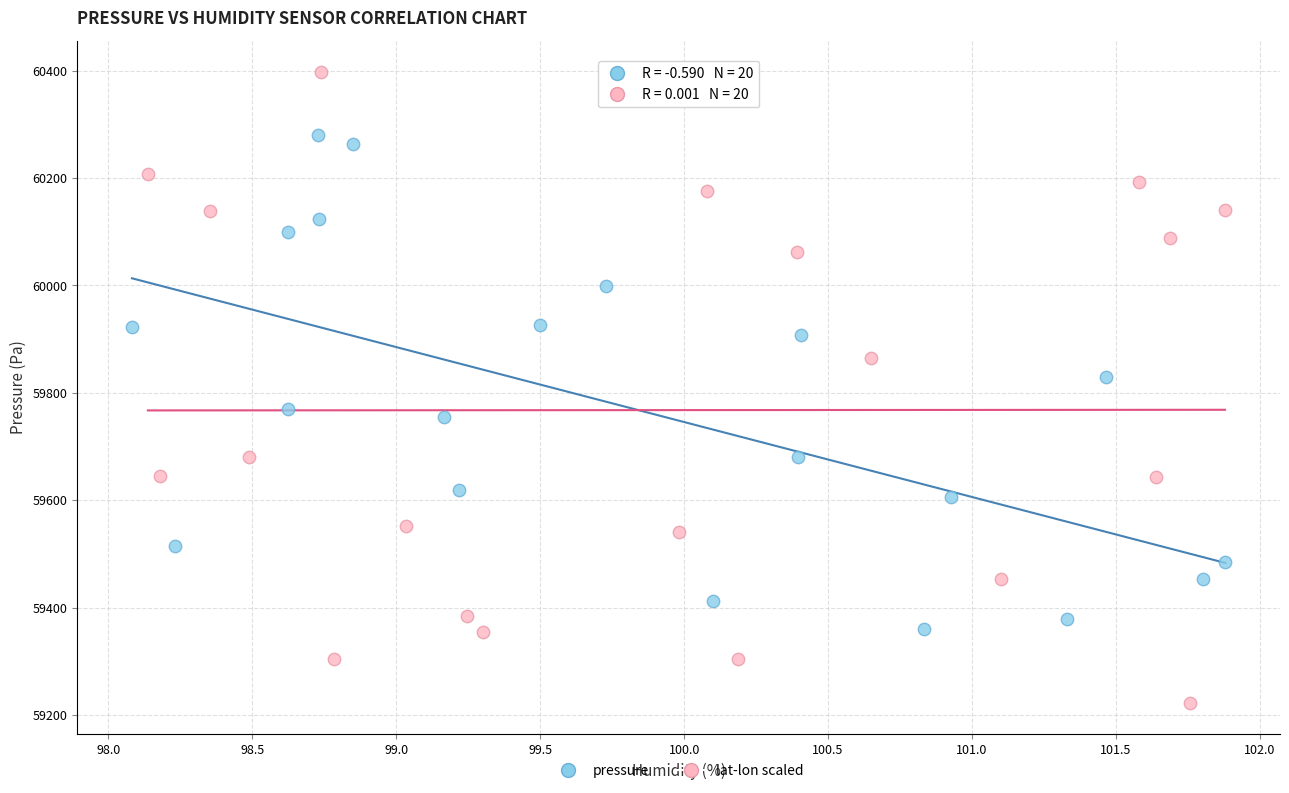

Which series contains the highest Y value?

lat-lon scaled